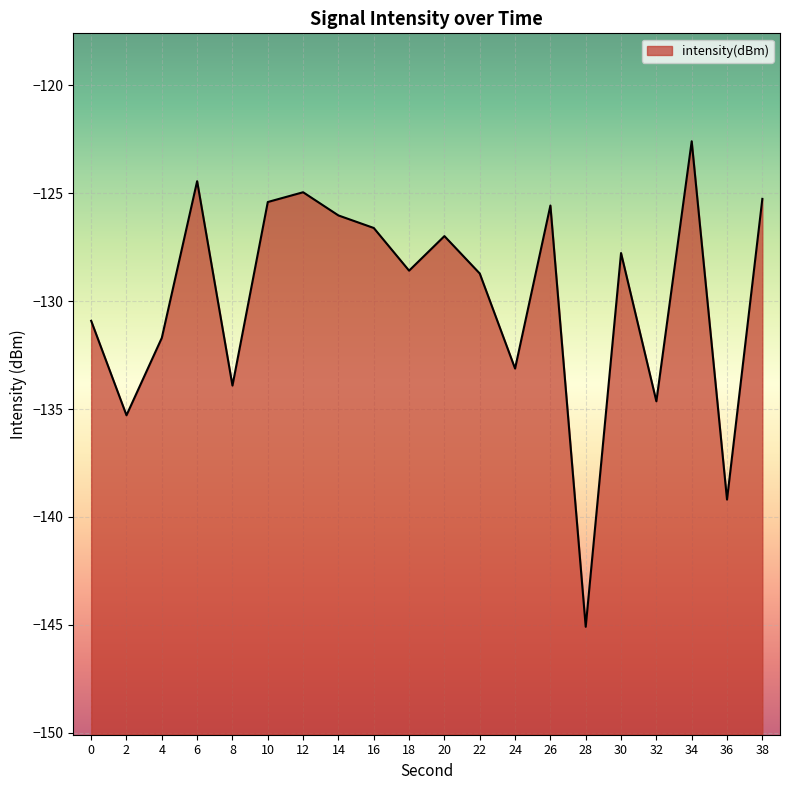

Reading left to right, list all the values displayed in this chart.

-130.9	-135.3	-131.7	-124.4	-133.9	-125.4	-125.0	-126.0	-126.6	-128.6	-127.0	-128.7	-133.1	-125.6	-145.1	-127.8	-134.6	-122.6	-139.2	-125.3